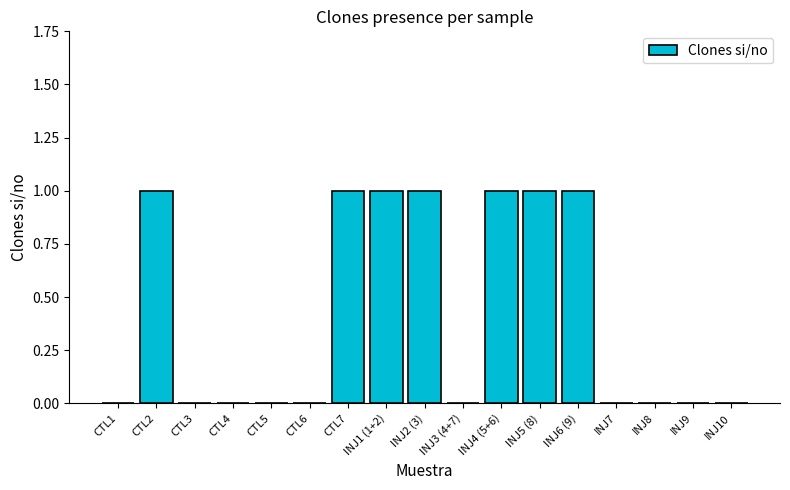

True or false: the data shows 1 at INJ5 (8).

True